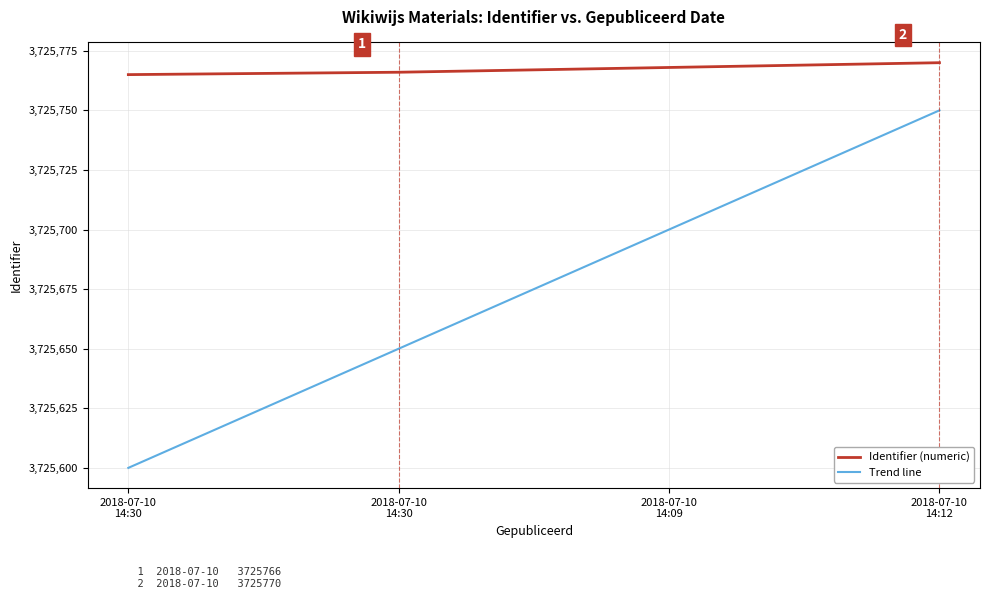

How many lines are shown in the chart?

2